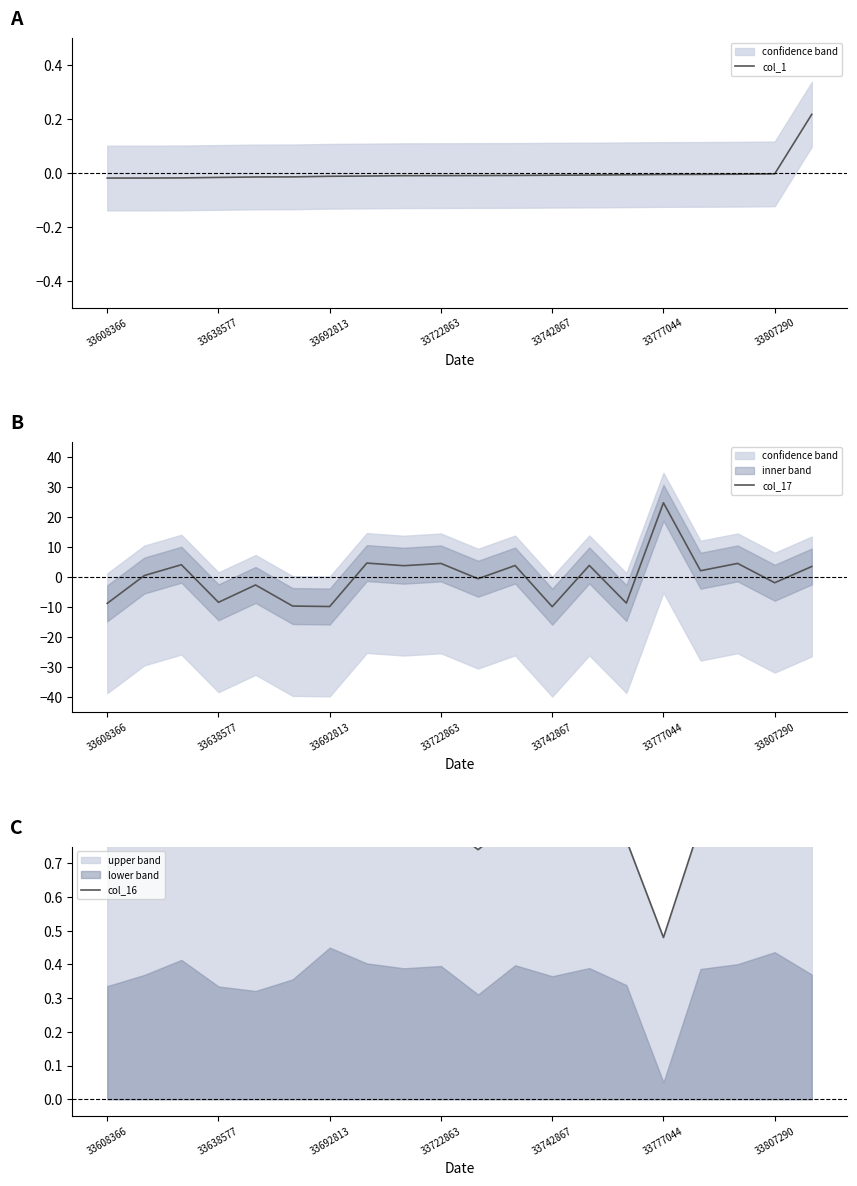

Which series has the largest range (max minus min)?

col_17